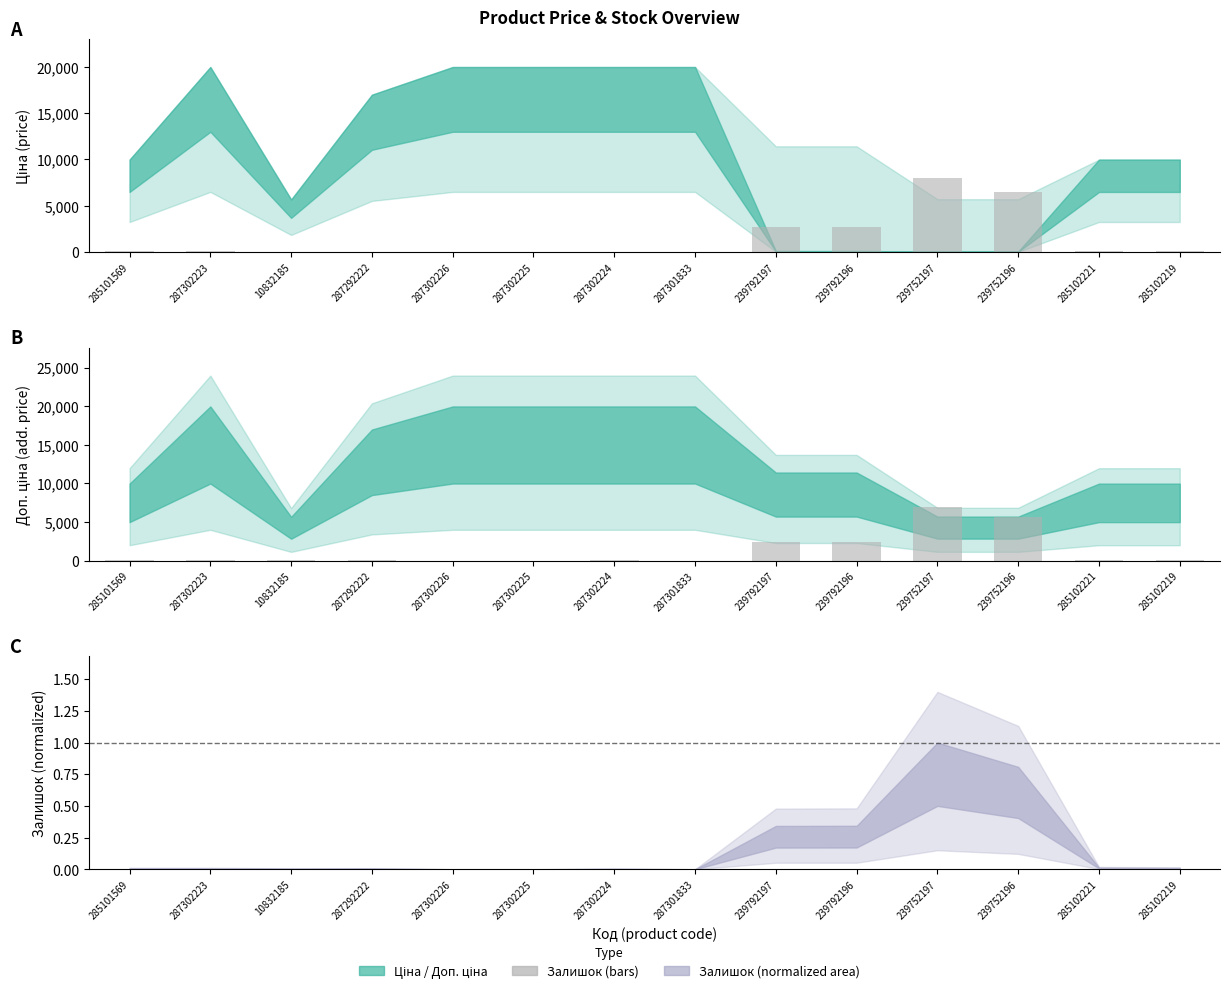

Reading right to left, extract all data points from this chart.

285102219=74.4	285102221=91.0	239752196=5647.9	239752197=6987.5	239792196=2398.1	239792197=2389.8	287301833=0.0	287302224=24.8	287302225=0.0	287302226=0.0	287292222=41.3	10832185=33.1	287302223=57.9	285101569=57.9